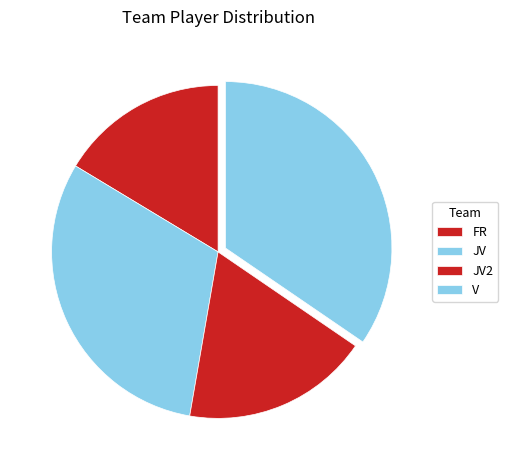

Do JV and JV2 together represent more than half of the pie?

No